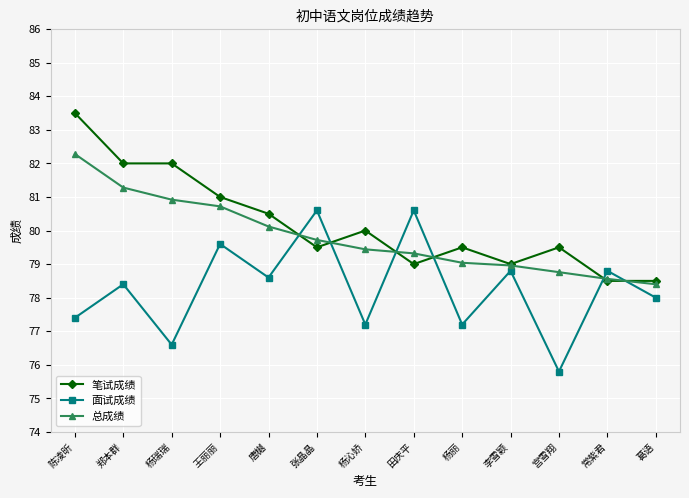

Rank the series by their maximum value, from highest to lowest.

笔试成绩, 总成绩, 面试成绩